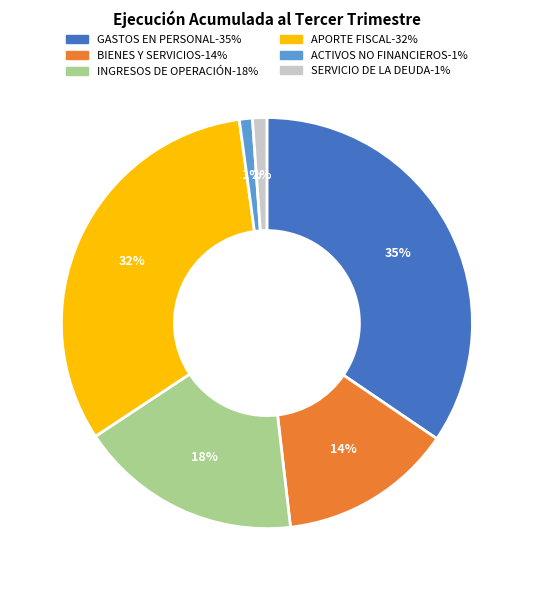

Is there a majority slice in this chart?

No